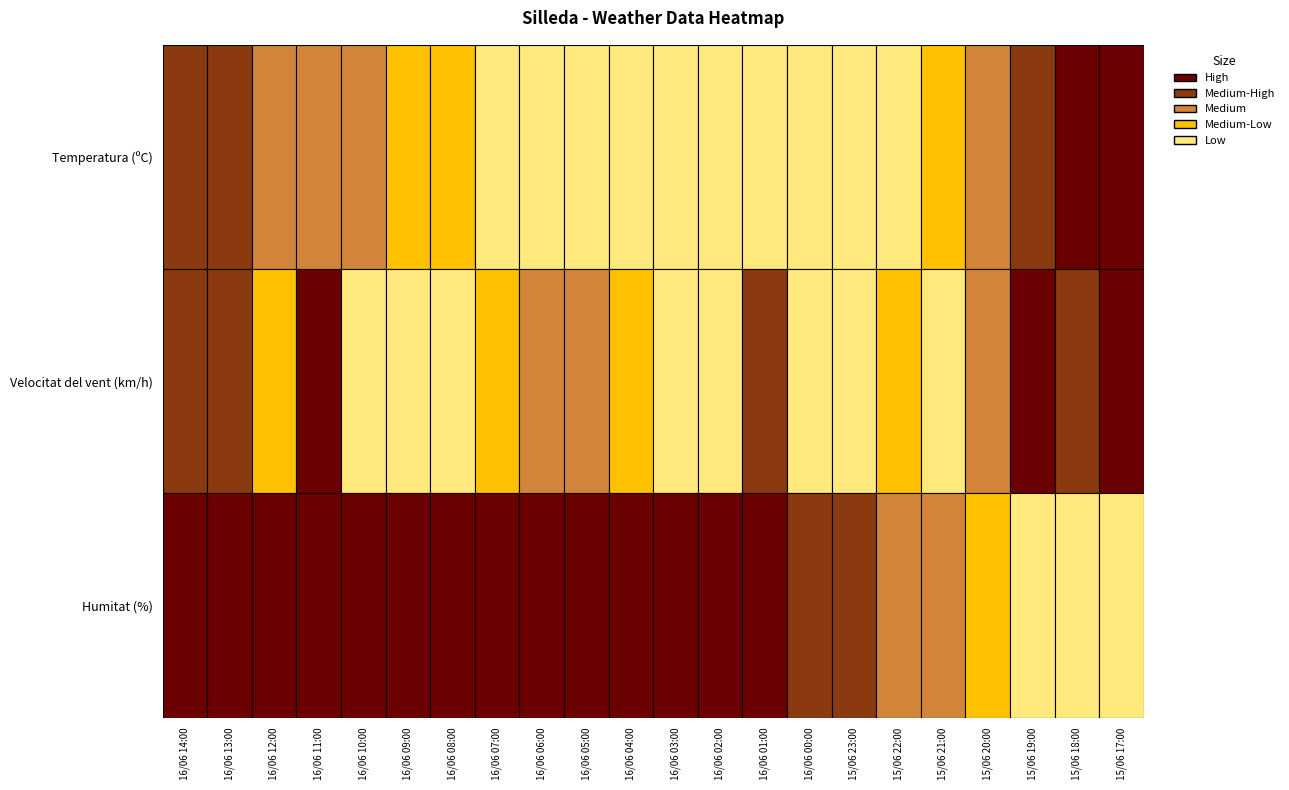

Which series has the largest range (max minus min)?

Humitat (%)